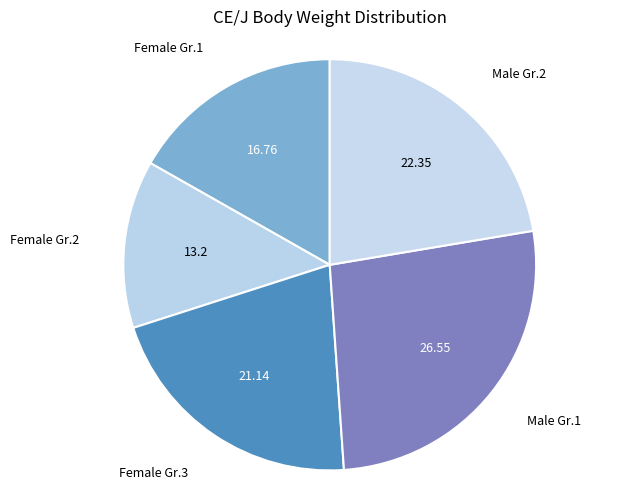

Does any single category account for the majority?

No